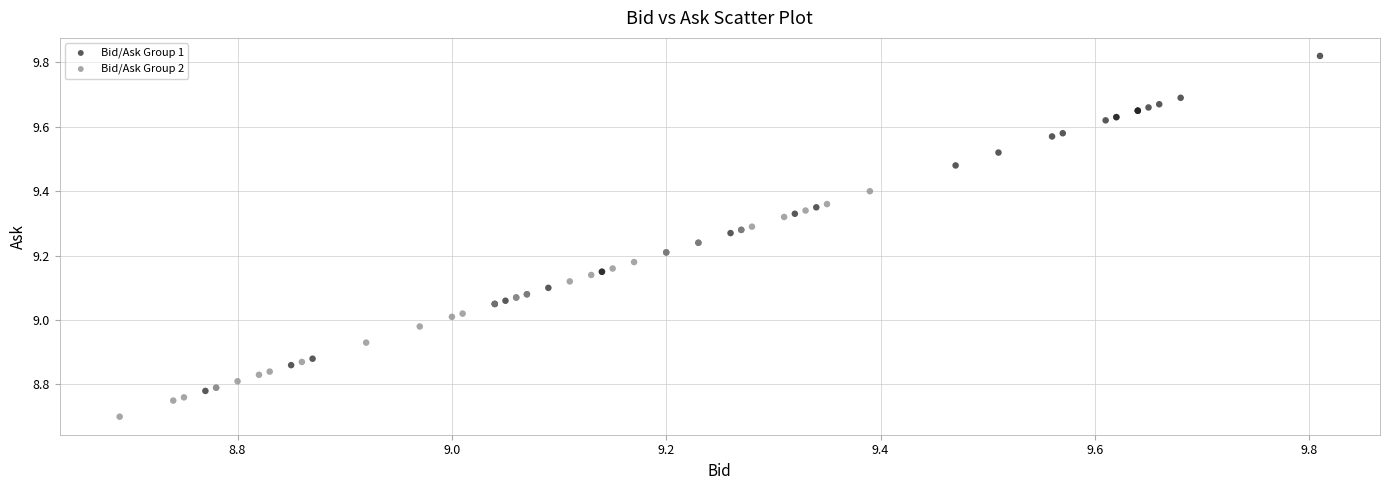

What are all the series names shown in the legend?

Bid/Ask Group 1, Bid/Ask Group 2